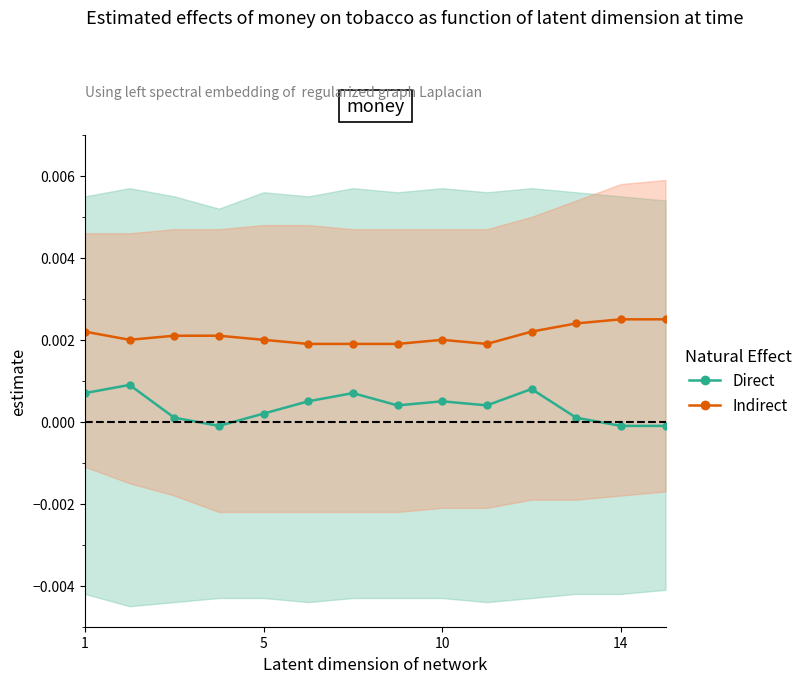

Is it true that Direct equals -0.0 at 14?

True